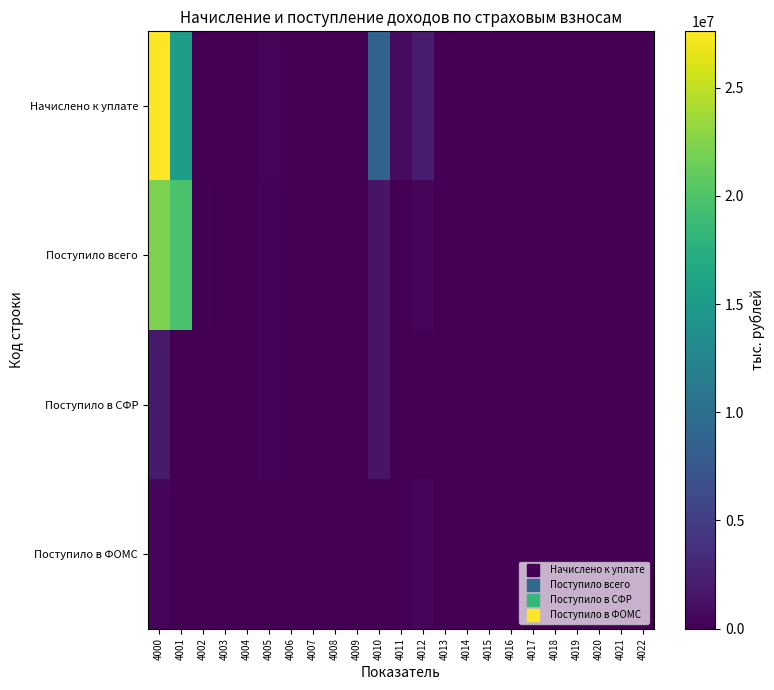

Reading left to right, transcribe all the data shown in this chart.

Начислено к уплате: 4000=27600552	4001=15435832	4002=26408	4003=1497	4004=48725	4005=358311	4006=0	4007=0	4008=14435	4009=25829	4010=8768017	4011=832238	4012=2088087	4013=0	4014=0	4015=797	4016=14	4017=362	4018=0	4019=0	4020=0	4021=0	4022=0
Поступило всего: 4000=22125255	4001=19622694	4002=111369	4003=29491	4004=36097	4005=277774	4006=0	4007=0	4008=20141	4009=35593	4010=1508970	4011=98799	4012=360669	4013=-229	4014=-66	4015=-94	4016=-115	4017=-22	4018=0	4019=24184	4020=0	4021=0	4022=0
Поступило в СФР: 4000=1970768	4001=0	4002=0	4003=29491	4004=36097	4005=277774	4006=0	4007=0	4008=20141	4009=0	4010=1508970	4011=98799	4012=0	4013=-229	4014=-66	4015=-94	4016=-115	4017=0	4018=0	4019=0	4020=0	4021=0	4022=0
Поступило в ФОМС: 4000=396240	4001=0	4002=0	4003=0	4004=0	4005=0	4006=0	4007=0	4008=0	4009=35593	4010=0	4011=0	4012=360669	4013=0	4014=0	4015=0	4016=0	4017=-22	4018=0	4019=0	4020=0	4021=0	4022=0